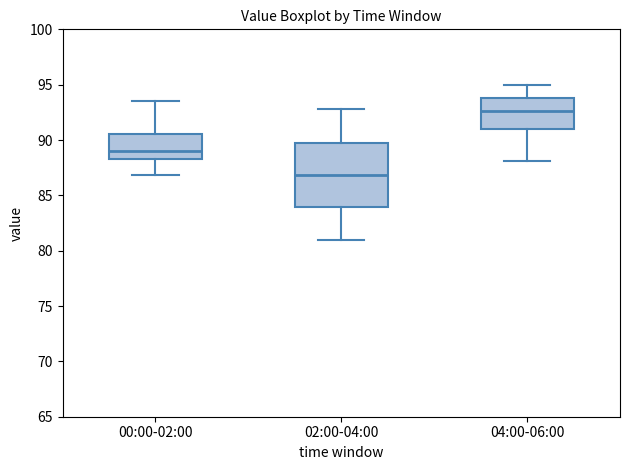

Reading left to right, transcribe this box plot: for each box, give where its median line is, the range the box spans, and where its two whiskers end, as read against the y-axis. The values are not printed on the chart, so give them approximately, as read against the axis.

00:00-02:00: median 89.0, box 88.5 to 90.5, whiskers 87.0 to 93.5
02:00-04:00: median 87.0, box 84.0 to 90.0, whiskers 81.0 to 93.0
04:00-06:00: median 92.5, box 91.0 to 94.0, whiskers 88.0 to 95.0